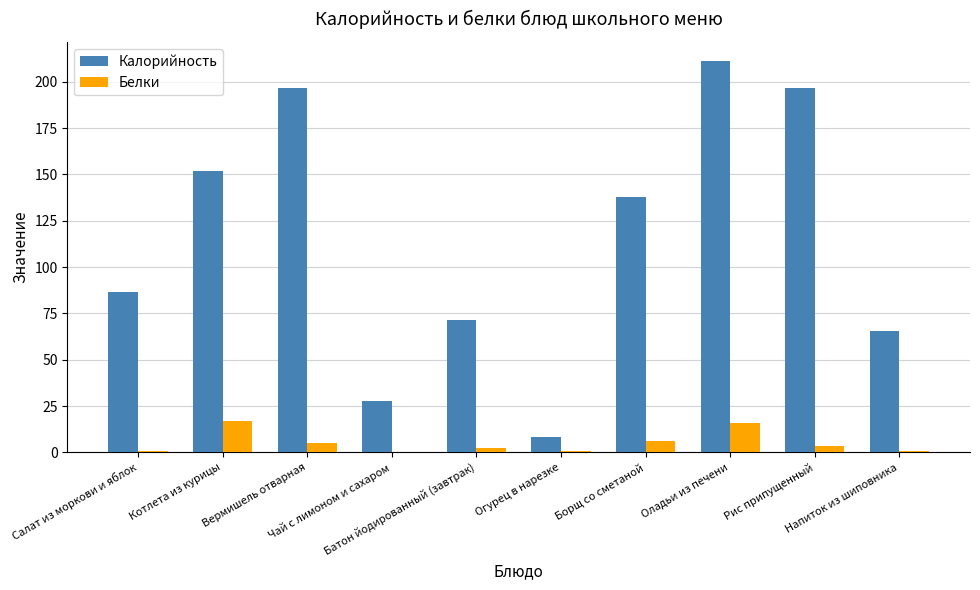

Which series has the largest total across all categories?

Калорийность